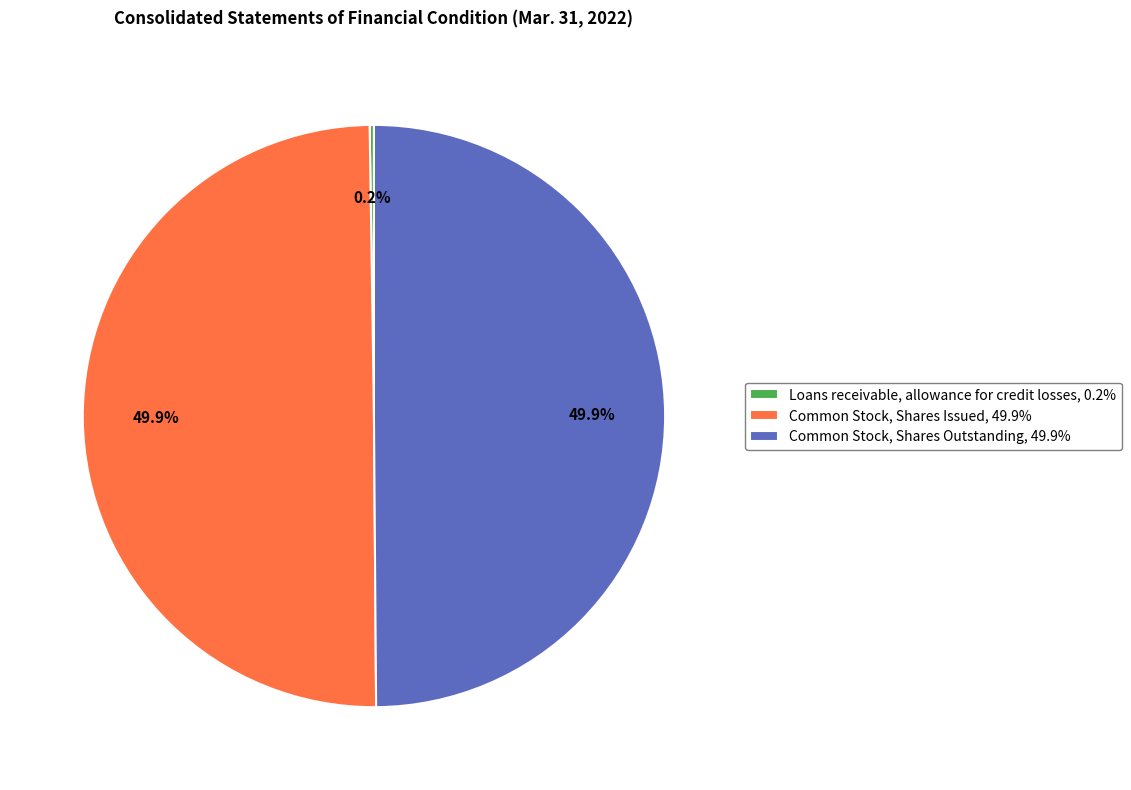

What portion of the pie excludes Common Stock, Shares Issued, 49.9%?

50.1%